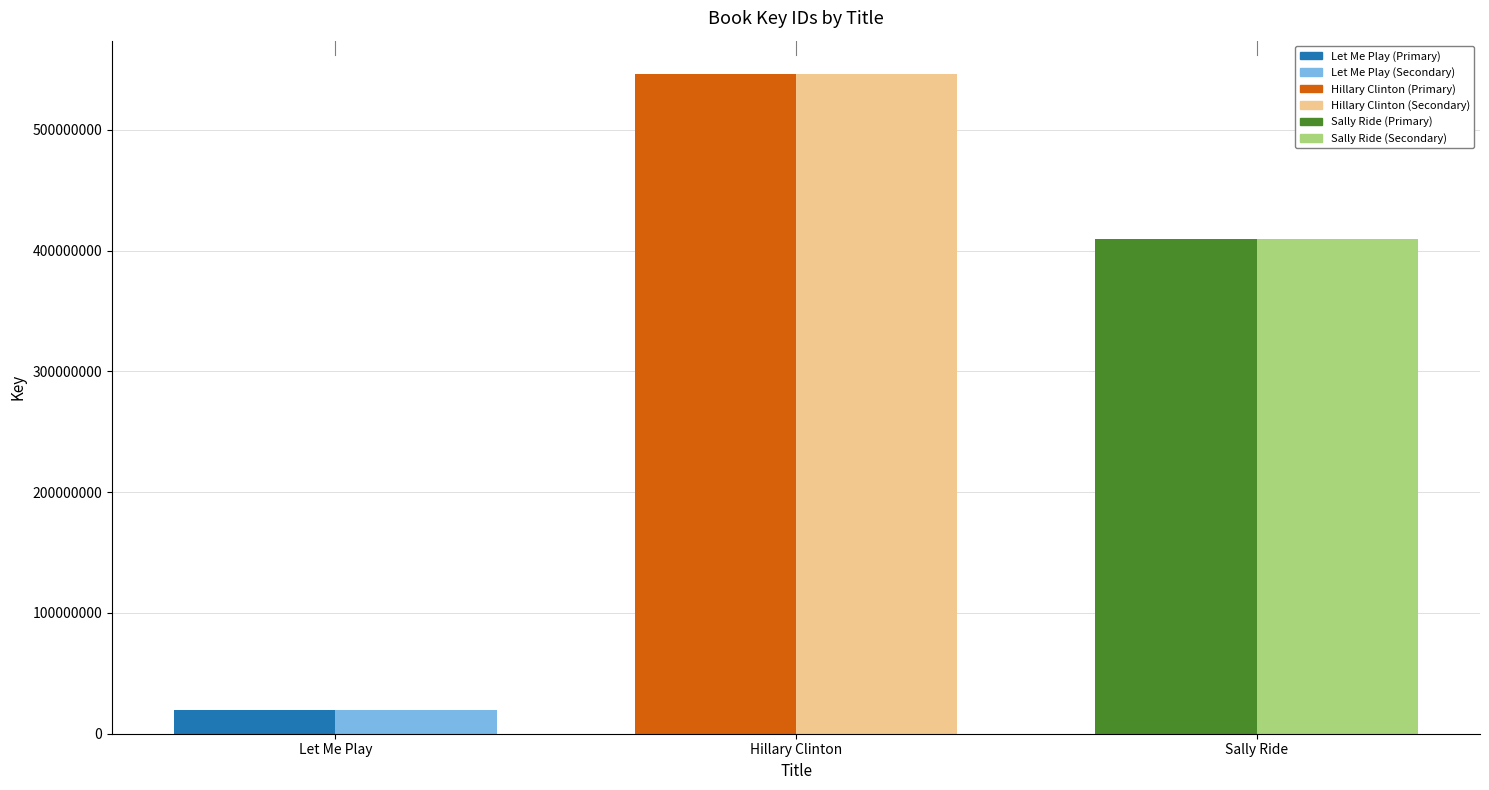

What is the value of the Key (Secondary) bar at the 3rd from the left?

409910492